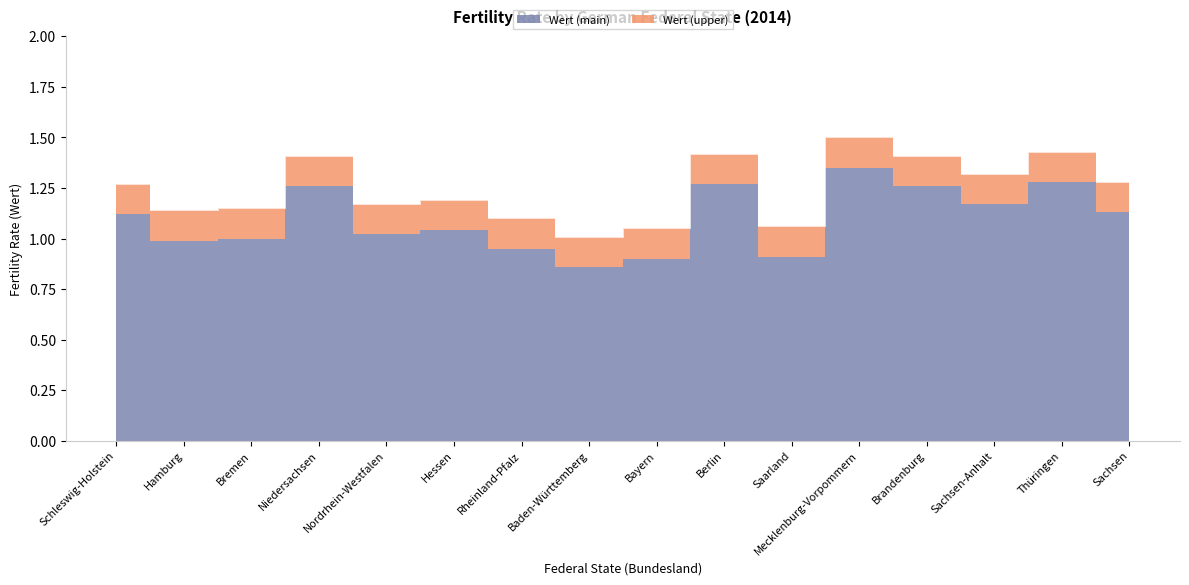

What is the change in value from Schleswig-Holstein to Niedersachsen?

+0.1